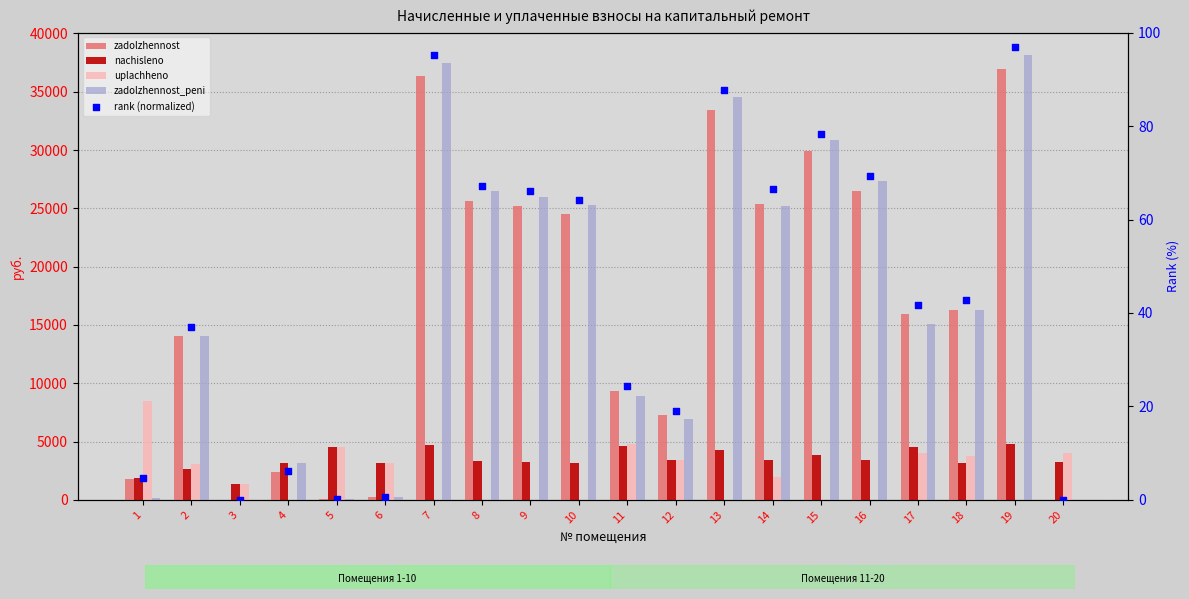

Which series has the widest spread of Y values?

zadolzhennost_peni